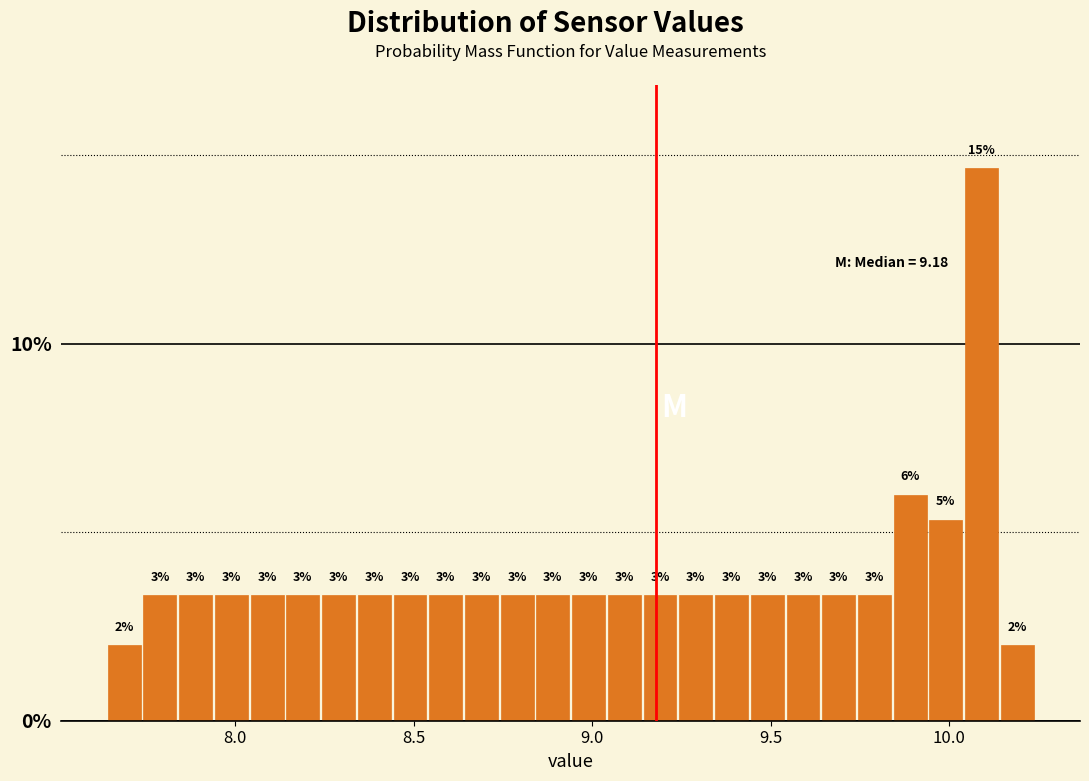

Read against the x-axis, roughly where is the centre of the tallest bar?

10.10